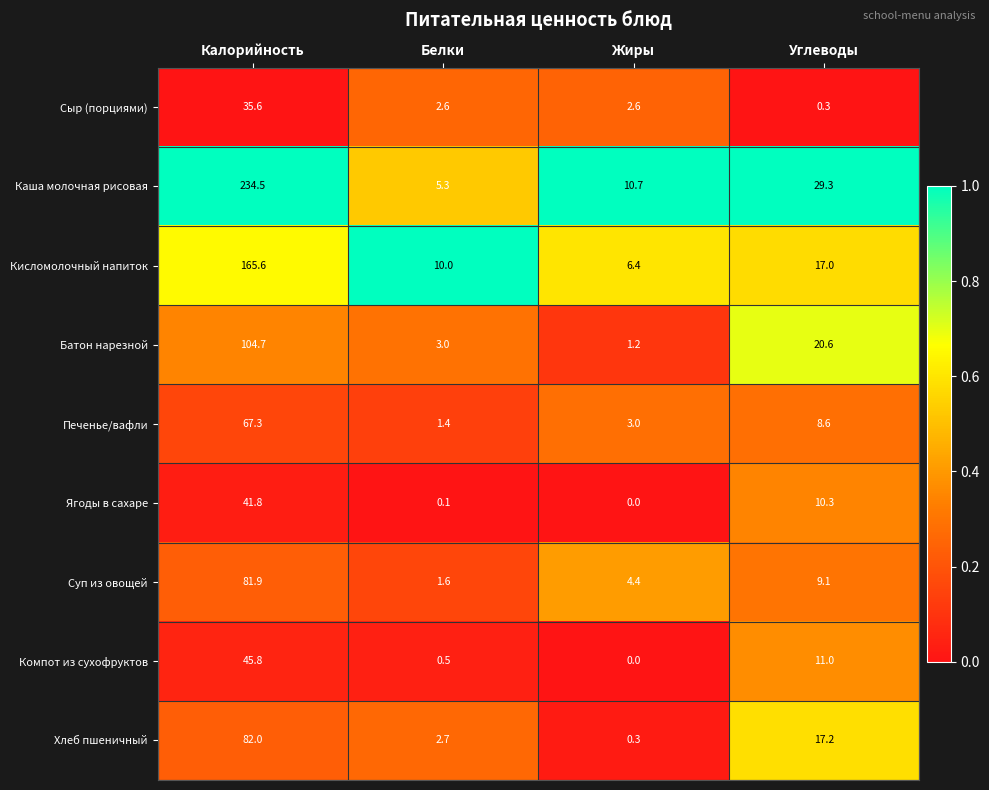

Rank the categories by Ягоды в сахаре value from highest to lowest.

Калорийность, Углеводы, Белки, Жиры